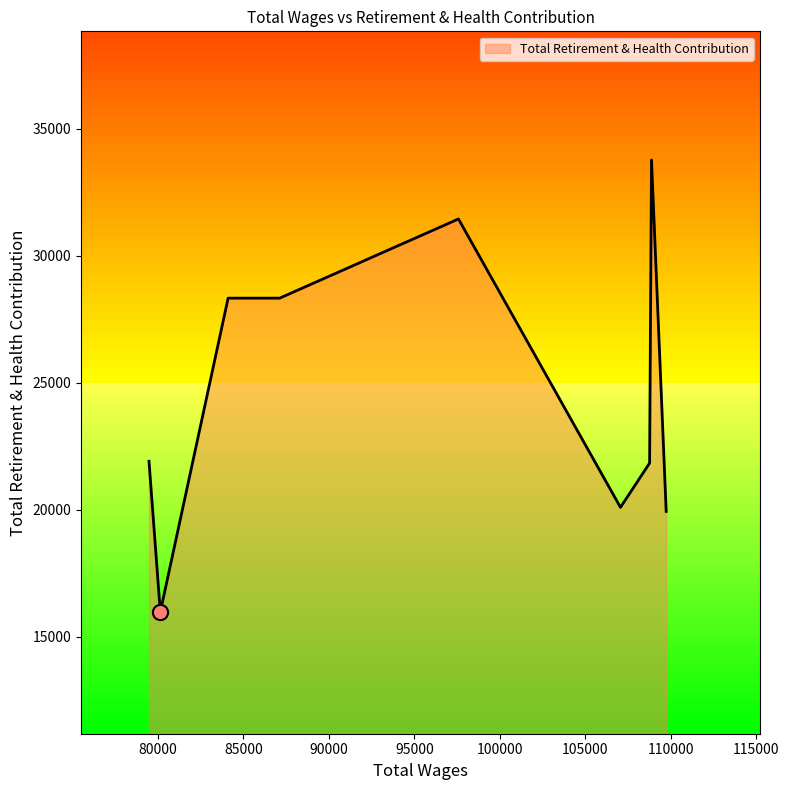

What is the smallest value displayed?

15974